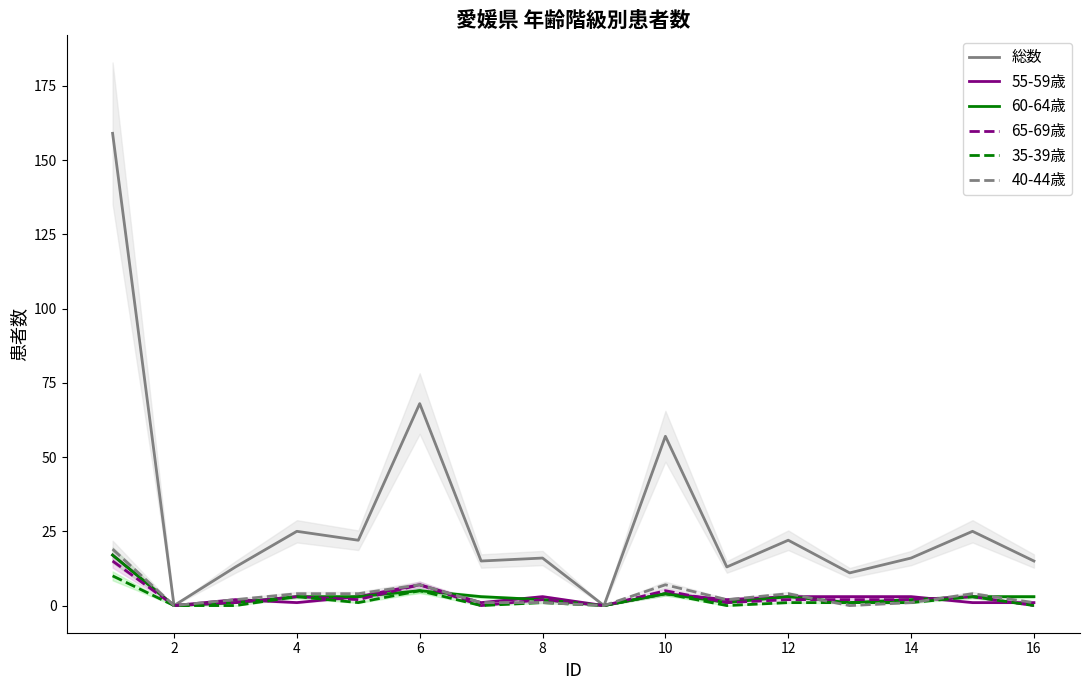

How many data points in 40-44歳 are less than 2?

7